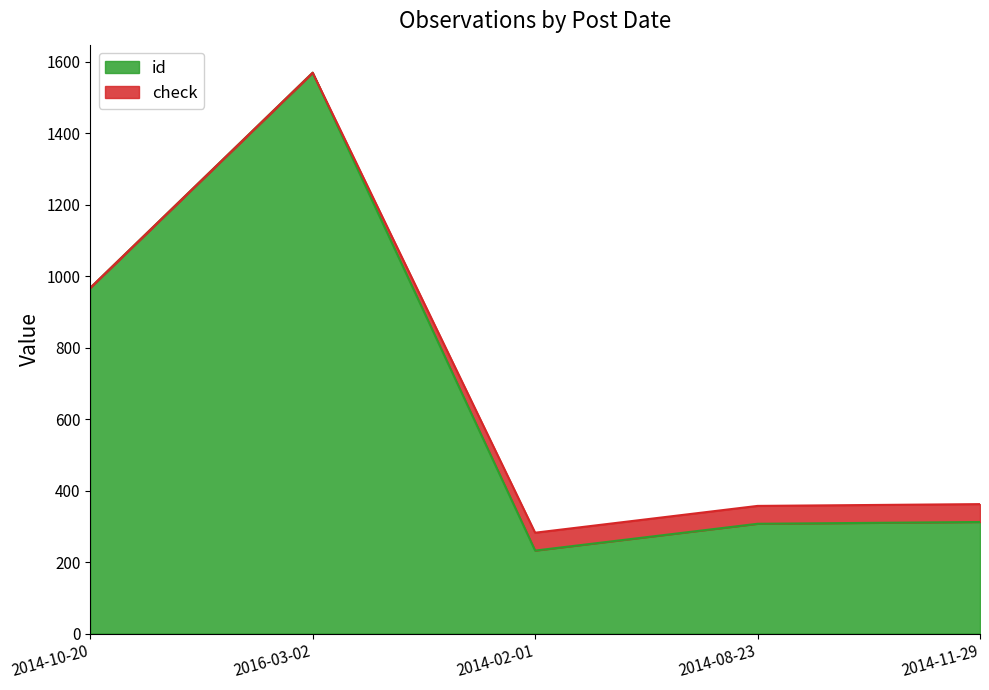

True or false: the data shows 967 at 2014-10-20.

True